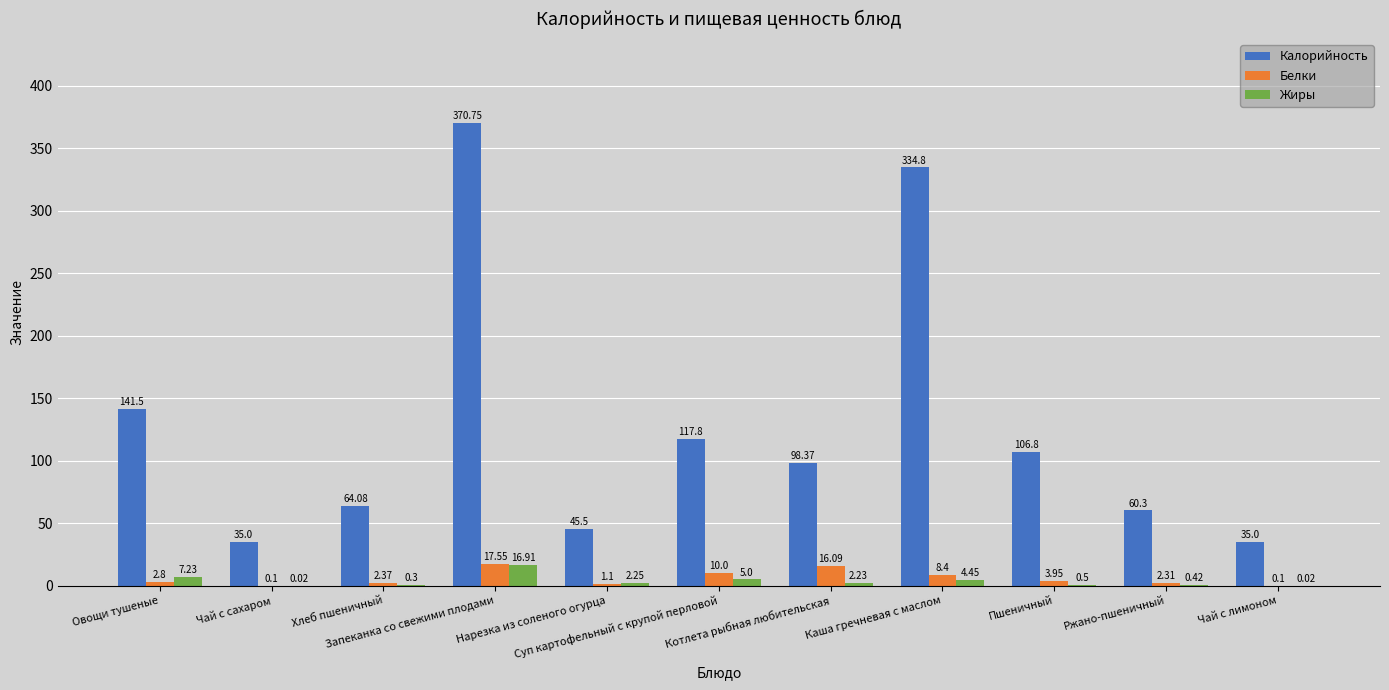

Which series has the largest total across all categories?

Калорийность